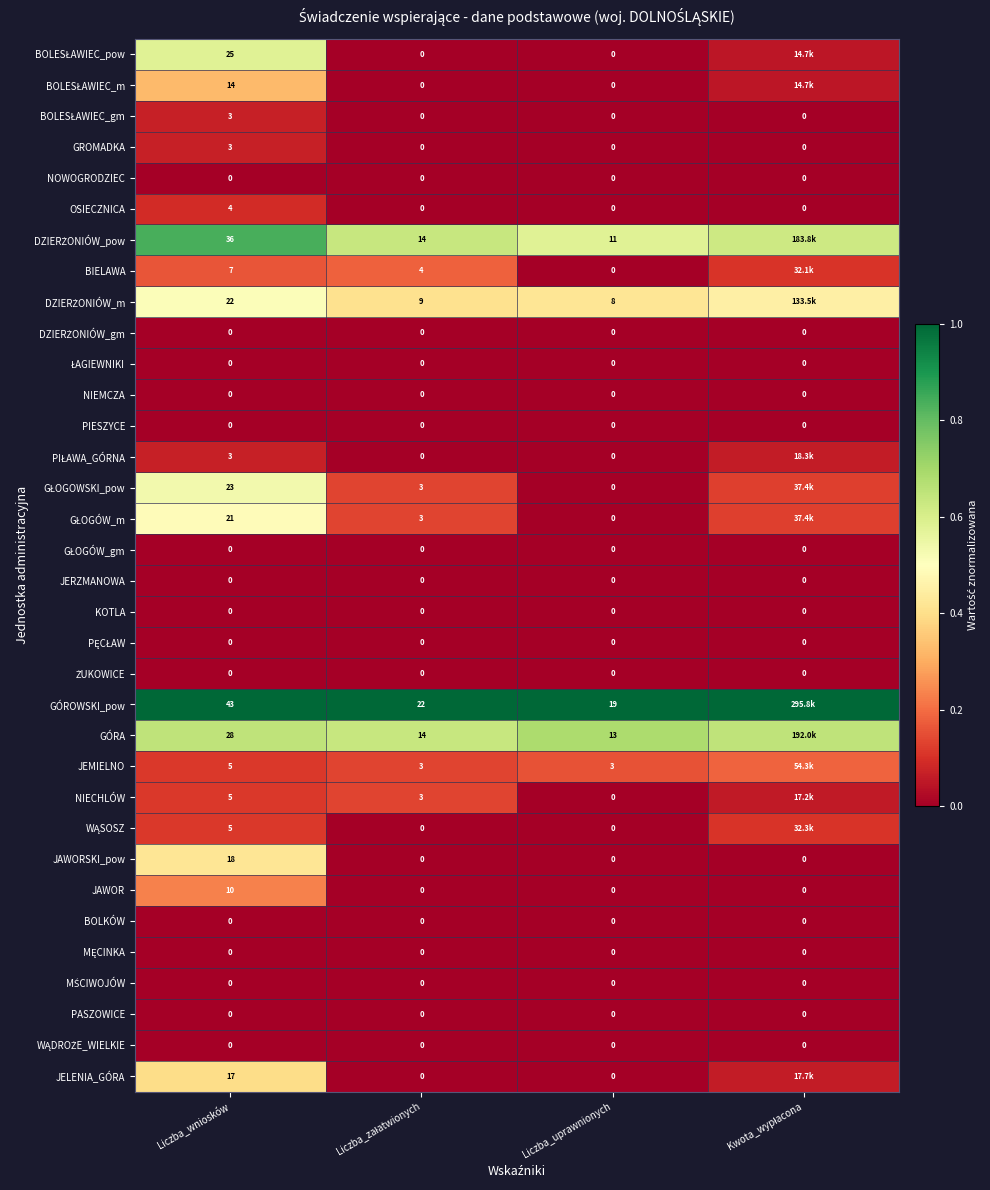

List the series in order of their peak value, highest first.

GÓROWSKI_pow, DZIERŻONIÓW_pow, GÓRA, BOLESŁAWIEC_pow, GŁOGOWSKI_pow, DZIERŻONIÓW_m, GŁOGÓW_m, JAWORSKI_pow, JELENIA_GÓRA, BOLESŁAWIEC_m, JAWOR, JEMIELNO, BIELAWA, NIECHLÓW, WĄSOSZ, OSIECZNICA, BOLESŁAWIEC_gm, GROMADKA, PIŁAWA_GÓRNA, NOWOGRODZIEC, DZIERŻONIÓW_gm, ŁAGIEWNIKI, NIEMCZA, PIESZYCE, GŁOGÓW_gm, JERZMANOWA, KOTLA, PĘCŁAW, ŻUKOWICE, BOLKÓW, MĘCINKA, MŚCIWOJÓW, PASZOWICE, WĄDROŻE_WIELKIE